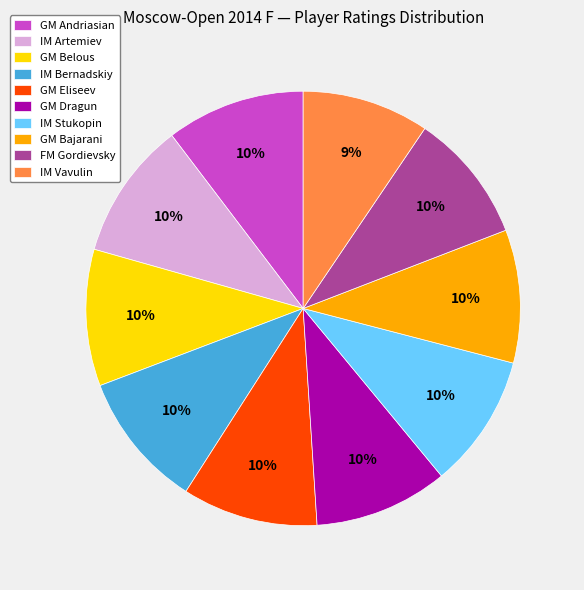

Is it true that IM Stukopin is 4% of the pie?

False